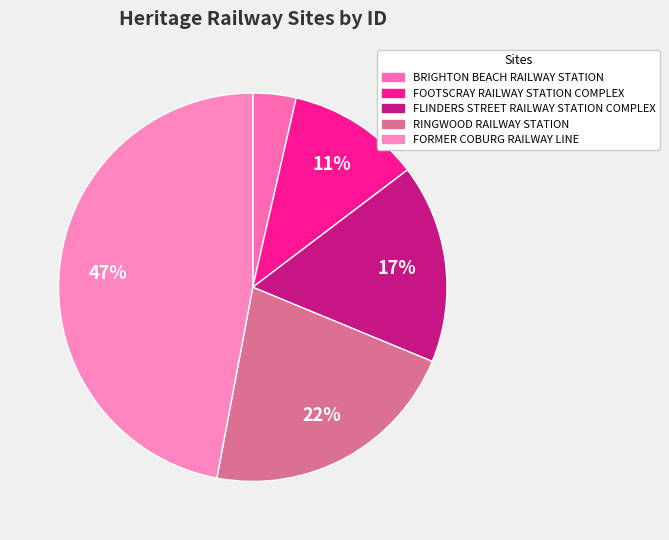

Is the sum of FLINDERS STREET RAILWAY STATION COMPLEX and RINGWOOD RAILWAY STATION greater than half?

No